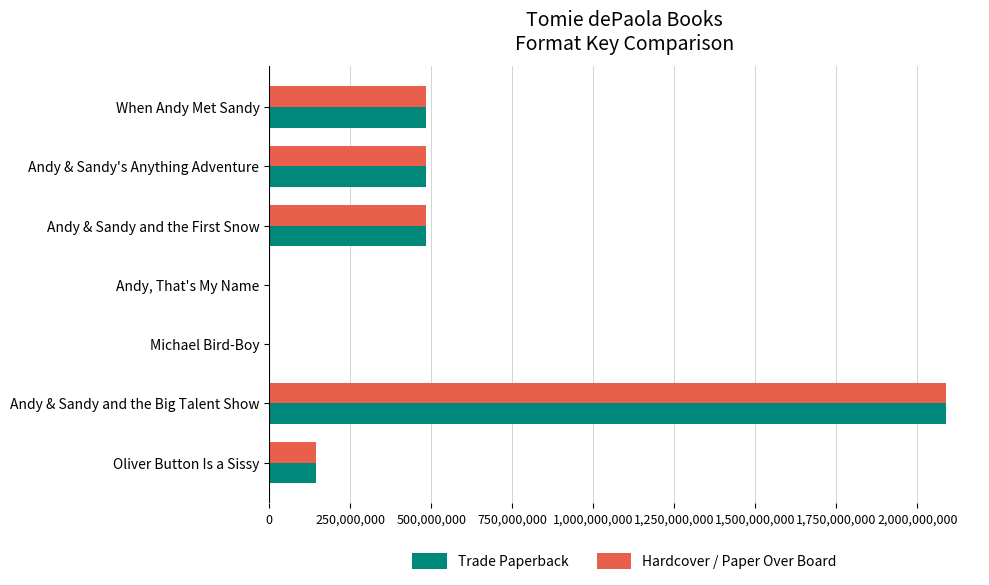

What value does the Trade Paperback series have at When Andy Met Sandy?

483713406